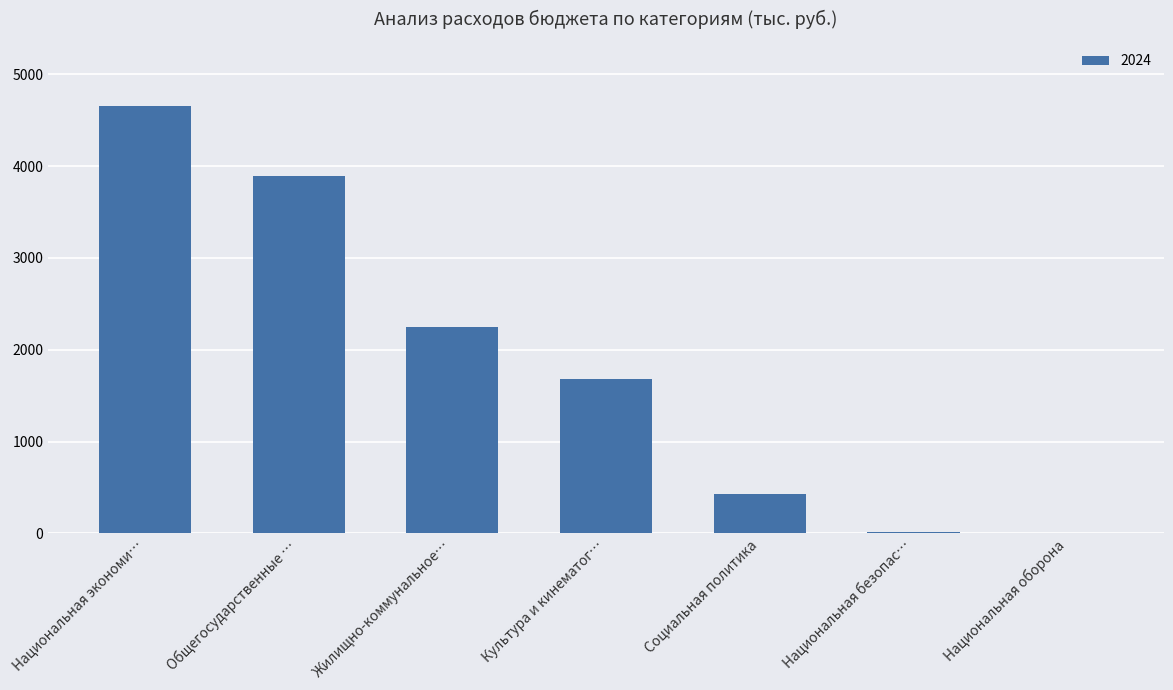

At which label is the value closest to 2326?

Жилищно-коммунальное…